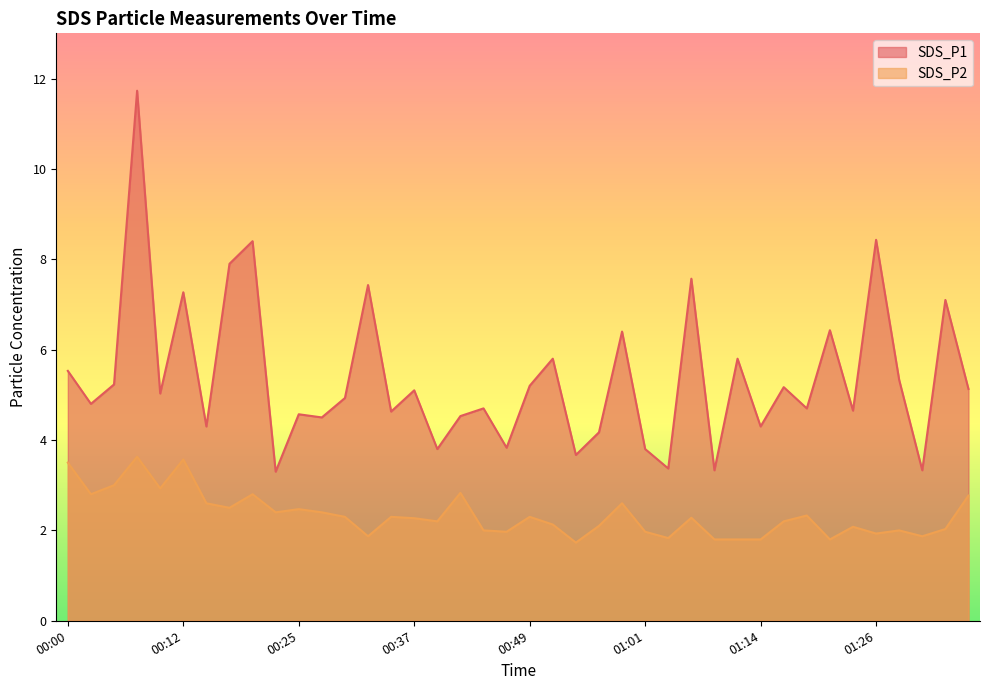

At 01:29, list the series in order from largest to smallest.

SDS_P1, SDS_P2